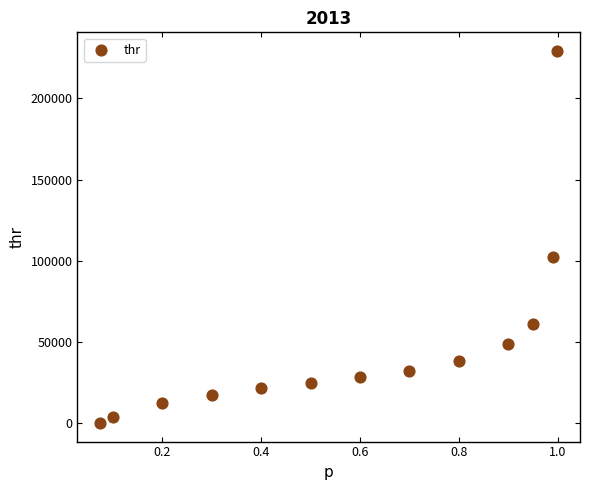

What Y value in the scatter plot is closest to 114643?

102454.3